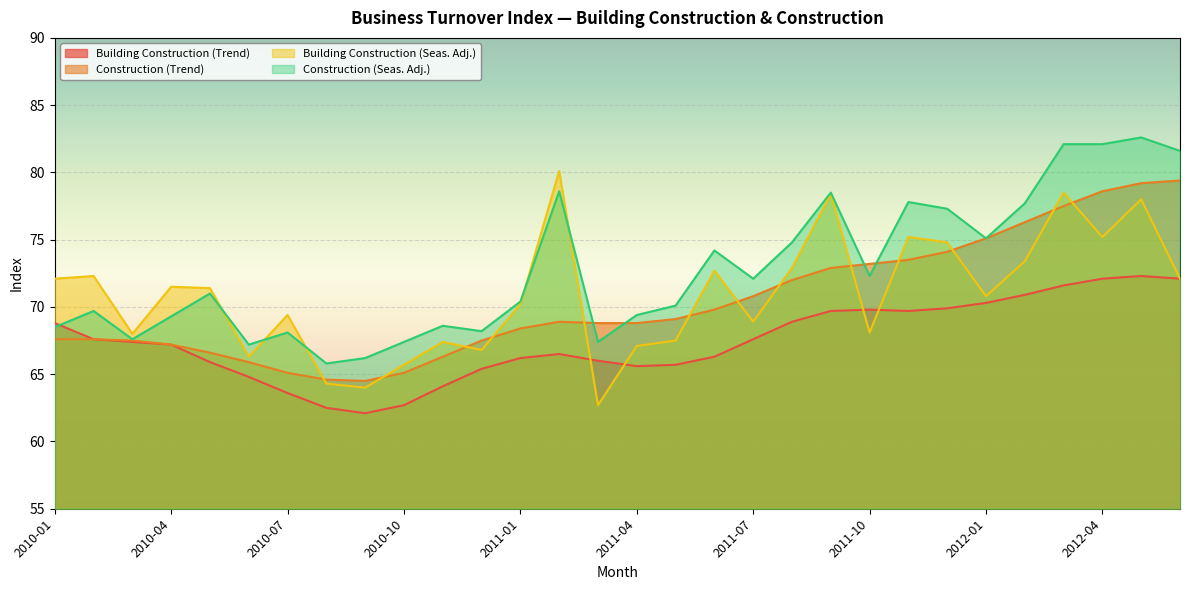

The value of Construction (Trend) at 2011-11 is 73.5. True or false?

True